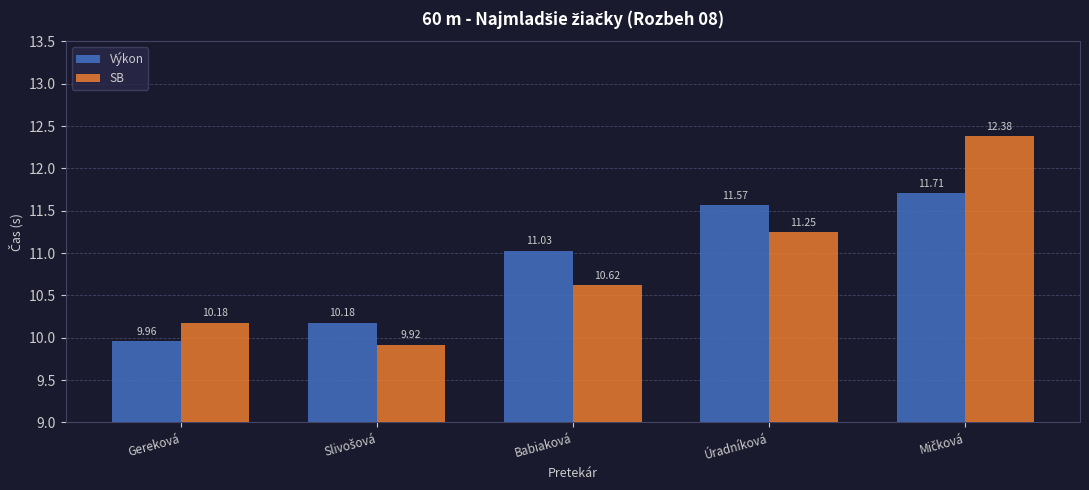

What is the difference between the highest and lowest values at Babiaková?

0.4